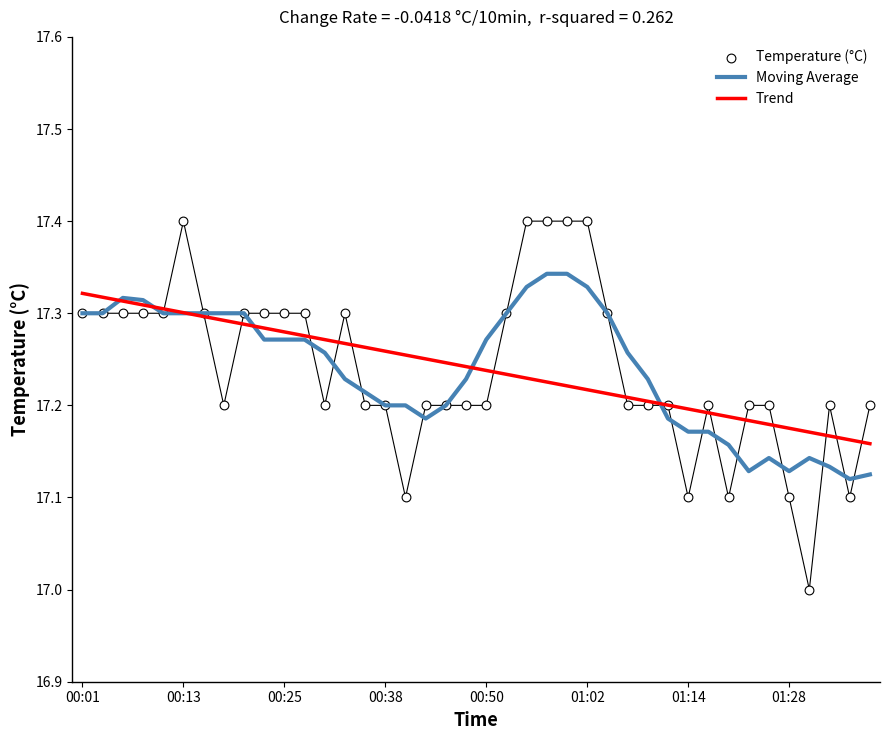

Which series contains the highest Y value?

Temperature (°C)